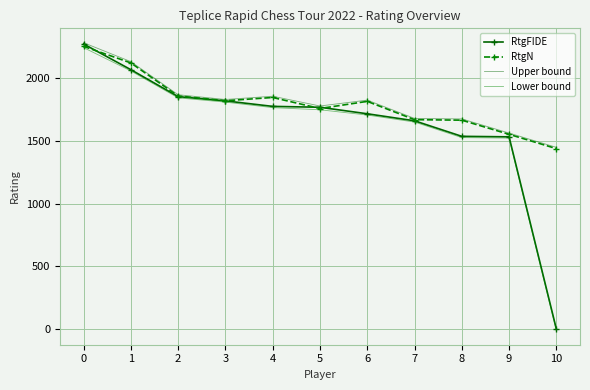

At which category does RtgN reach its first local valley?

3